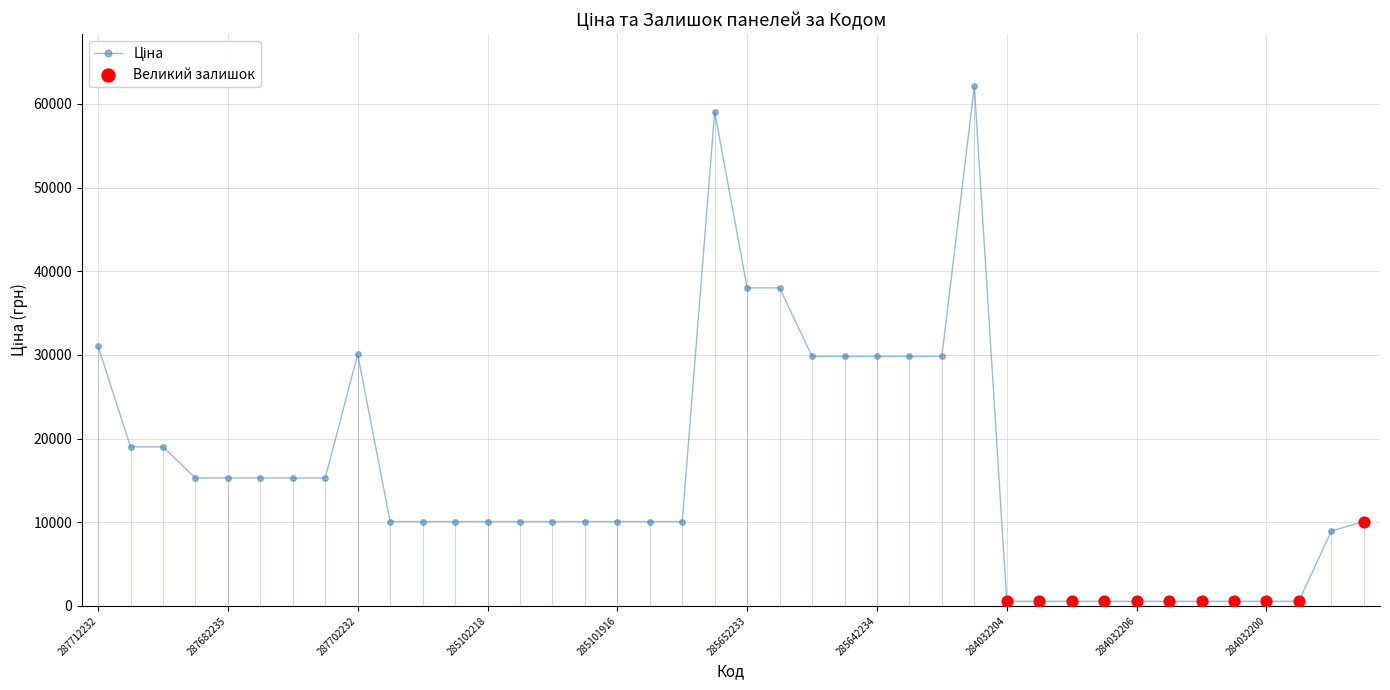

What is the sum of all values?

647247.6